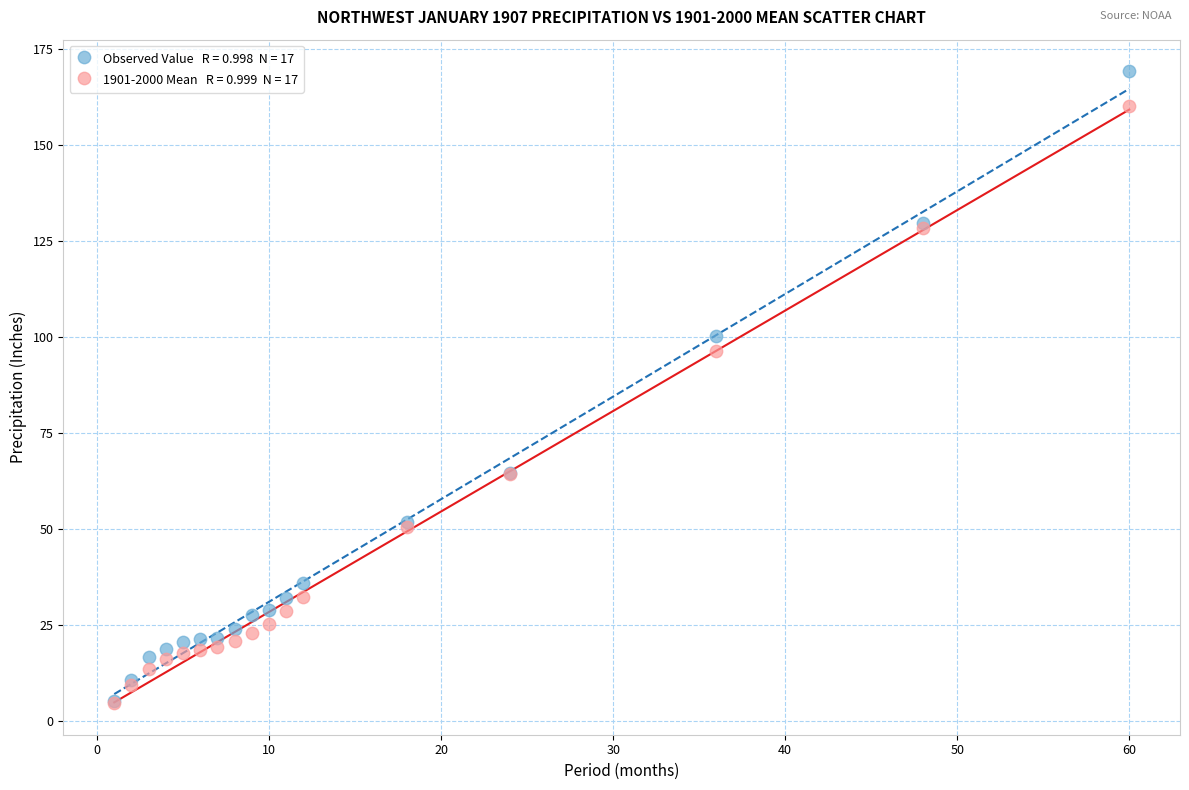

Across all series, what Y value is closest to 86?

96.3